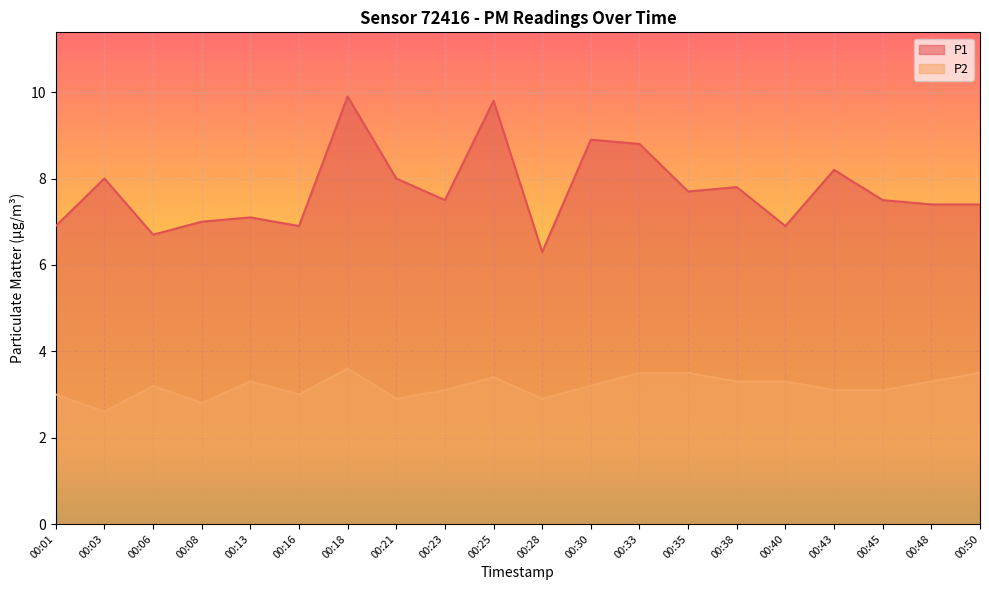

What is the total value across all series at 00:06?

9.9